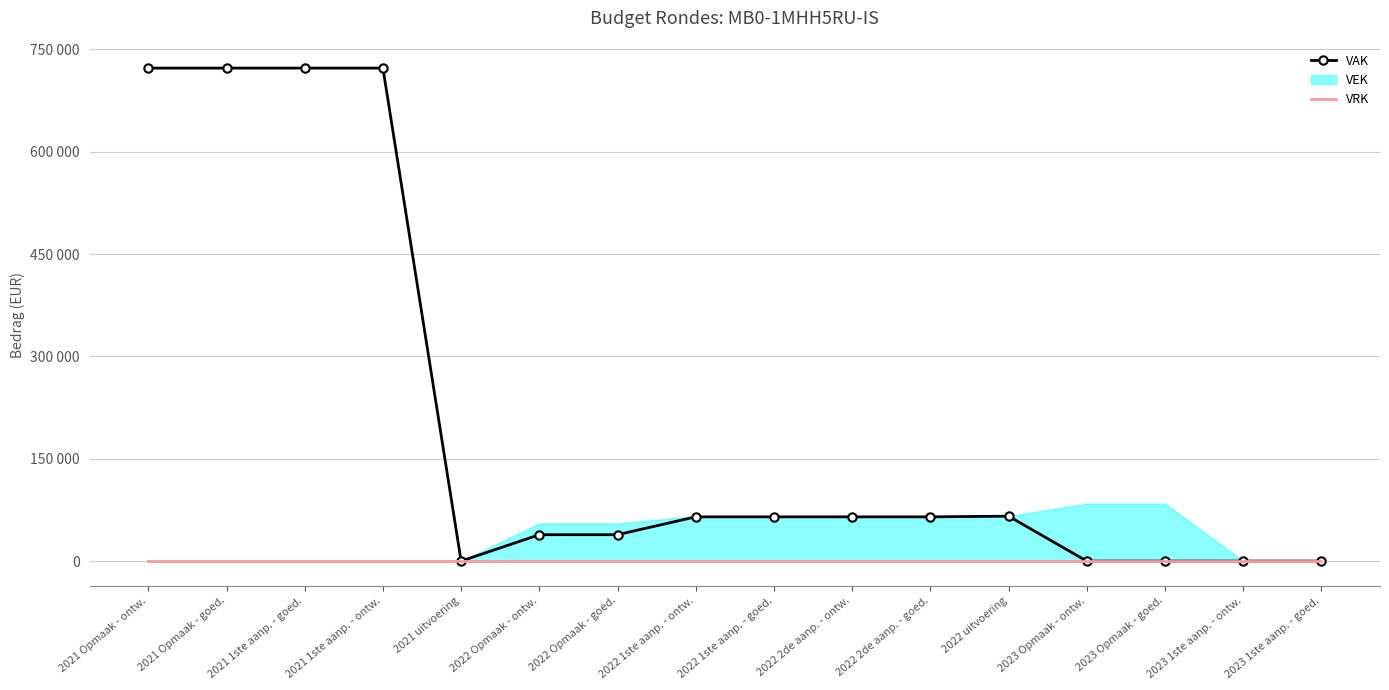

Which category has the highest value across all series?

2021 Opmaak - ontw.